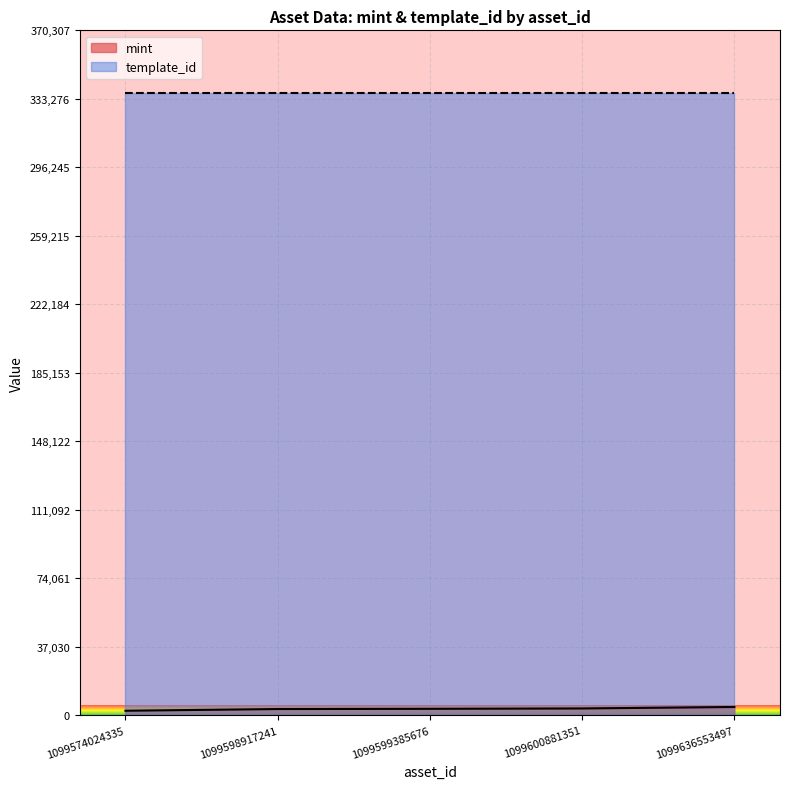

What is the average value?

3556